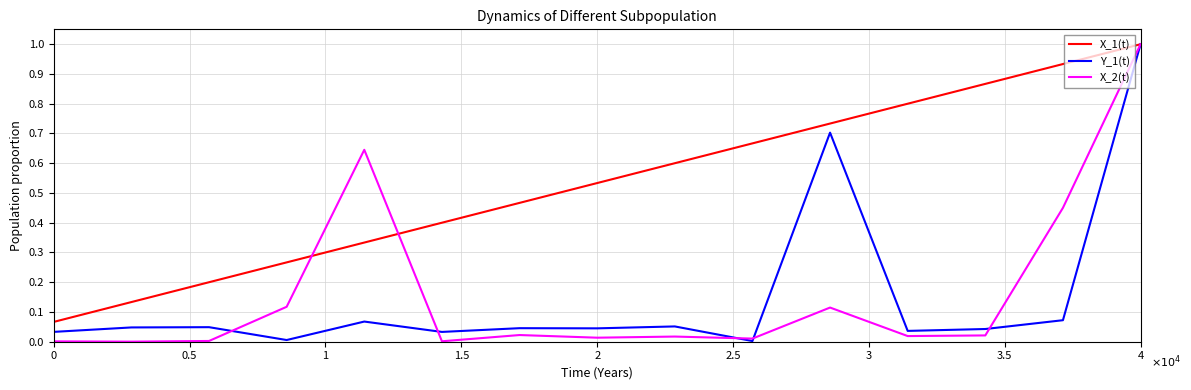

What is the maximum value shown in the chart?

1.0